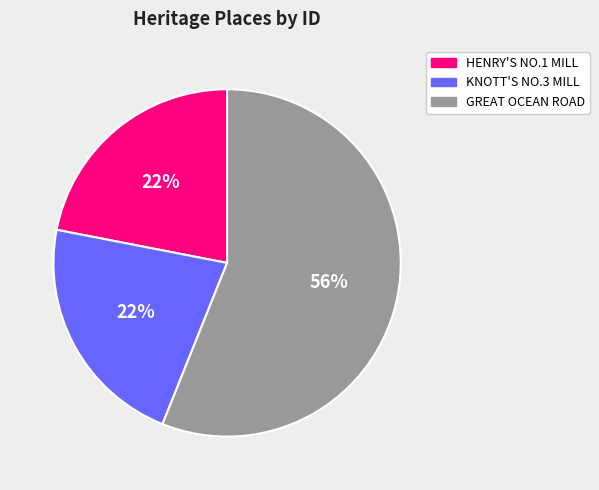

Approximately how many times larger is the value at KNOTT'S NO.3 MILL compared to HENRY'S NO.1 MILL?

1.0